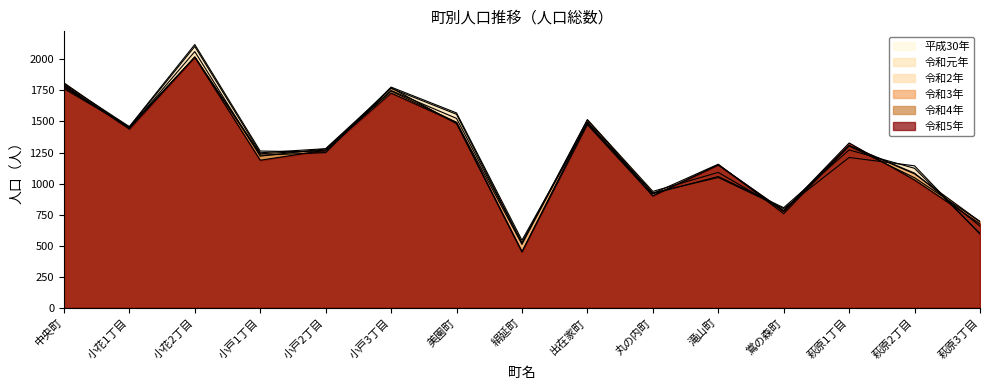

Reading left to right, transcribe all the data shown in this chart.

令和5年: 中央町=1793	小花1丁目=1439	小花2丁目=2018	小戸1丁目=1188	小戸2丁目=1269	小戸3丁目=1729	美園町=1491	絹延町=452	出在家町=1496	丸の内町=901	滝山町=1151	鴬の森町=781	萩原1丁目=1327	萩原2丁目=1029	萩原3丁目=676
令和4年: 中央町=1811	小花1丁目=1446	小花2丁目=2019	小戸1丁目=1229	小戸2丁目=1249	小戸3丁目=1772	美園町=1482	絹延町=449	出在家町=1474	丸の内町=902	滝山町=1149	鴬の森町=774	萩原1丁目=1303	萩原2丁目=1047	萩原3丁目=694
令和3年: 中央町=1764	小花1丁目=1455	小花2丁目=2019	小戸1丁目=1240	小戸2丁目=1269	小戸3丁目=1745	美園町=1494	絹延町=510	出在家町=1512	丸の内町=920	滝山町=1156	鴬の森町=757	萩原1丁目=1305	萩原2丁目=1078	萩原3丁目=694
令和2年: 中央町=1787	小花1丁目=1447	小花2丁目=2063	小戸1丁目=1221	小戸2丁目=1279	小戸3丁目=1749	美園町=1525	絹延町=523	出在家町=1515	丸の内町=937	滝山町=1090	鴬の森町=783	萩原1丁目=1307	萩原2丁目=1084	萩原3丁目=657
令和元年: 中央町=1776	小花1丁目=1453	小花2丁目=2104	小戸1丁目=1248	小戸2丁目=1281	小戸3丁目=1767	美園町=1558	絹延町=522	出在家町=1491	丸の内町=918	滝山町=1057	鴬の森町=806	萩原1丁目=1271	萩原2丁目=1123	萩原3丁目=598
平成30年: 中央町=1802	小花1丁目=1459	小花2丁目=2120	小戸1丁目=1262	小戸2丁目=1254	小戸3丁目=1777	美園町=1569	絹延町=544	出在家町=1482	丸の内町=925	滝山町=1049	鴬の森町=798	萩原1丁目=1210	萩原2丁目=1143	萩原3丁目=593